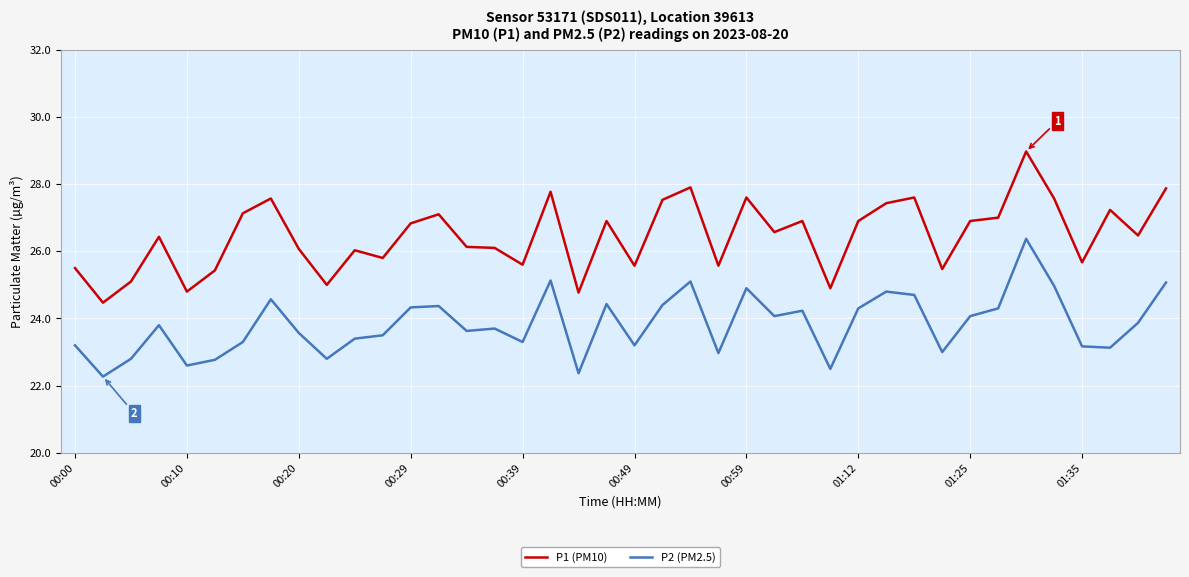

True or false: P1 (PM10) and P2 (PM2.5) intersect in this chart.

False